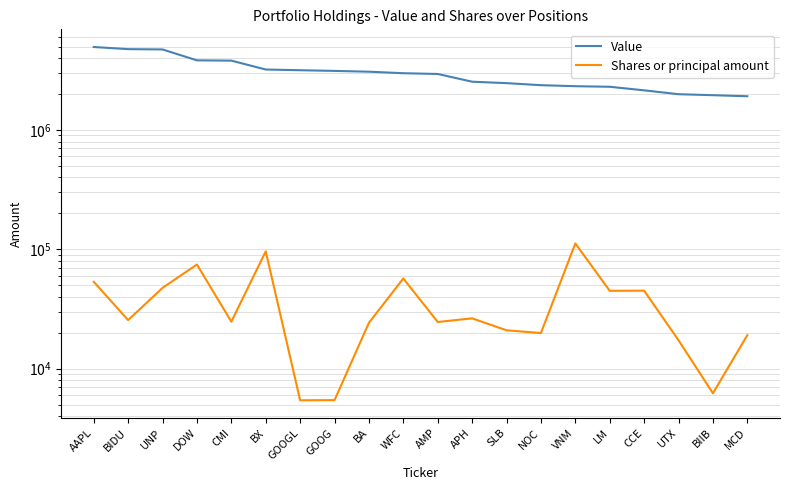

The value of Value at CCE is 2151000. True or false?

True